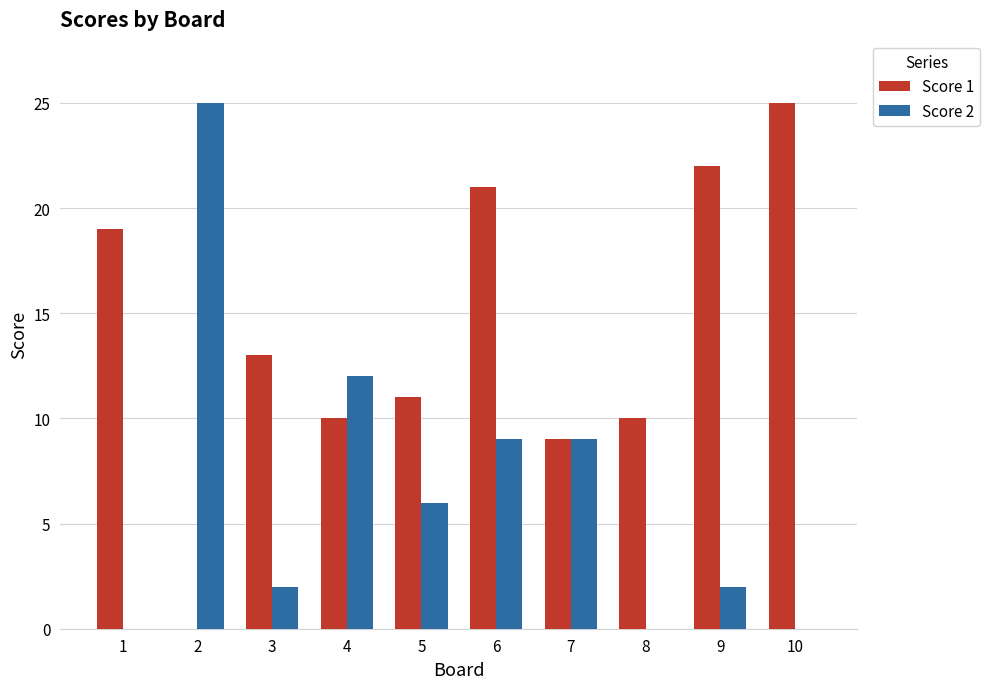

Is the value of Score 2 at 3 greater than the value of Score 1 at 5?

No